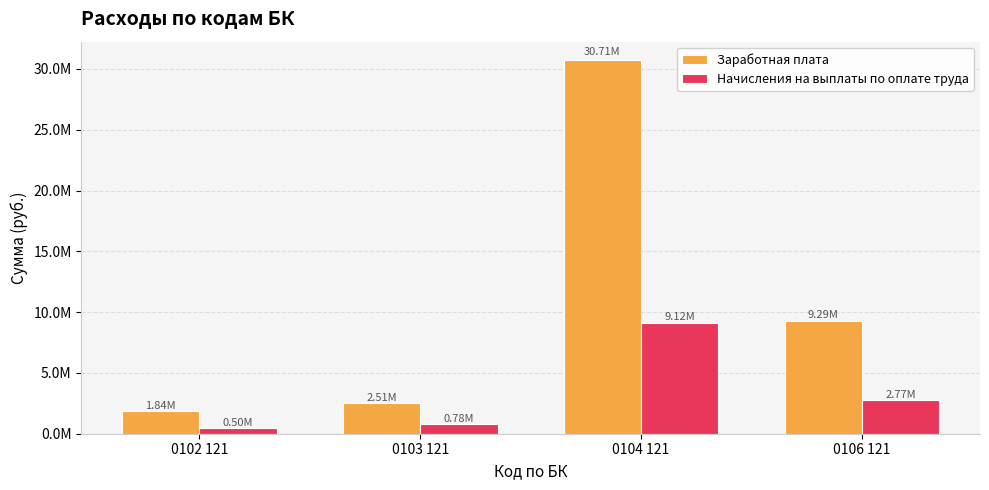

At which category is the sum across all series the highest?

0104 121